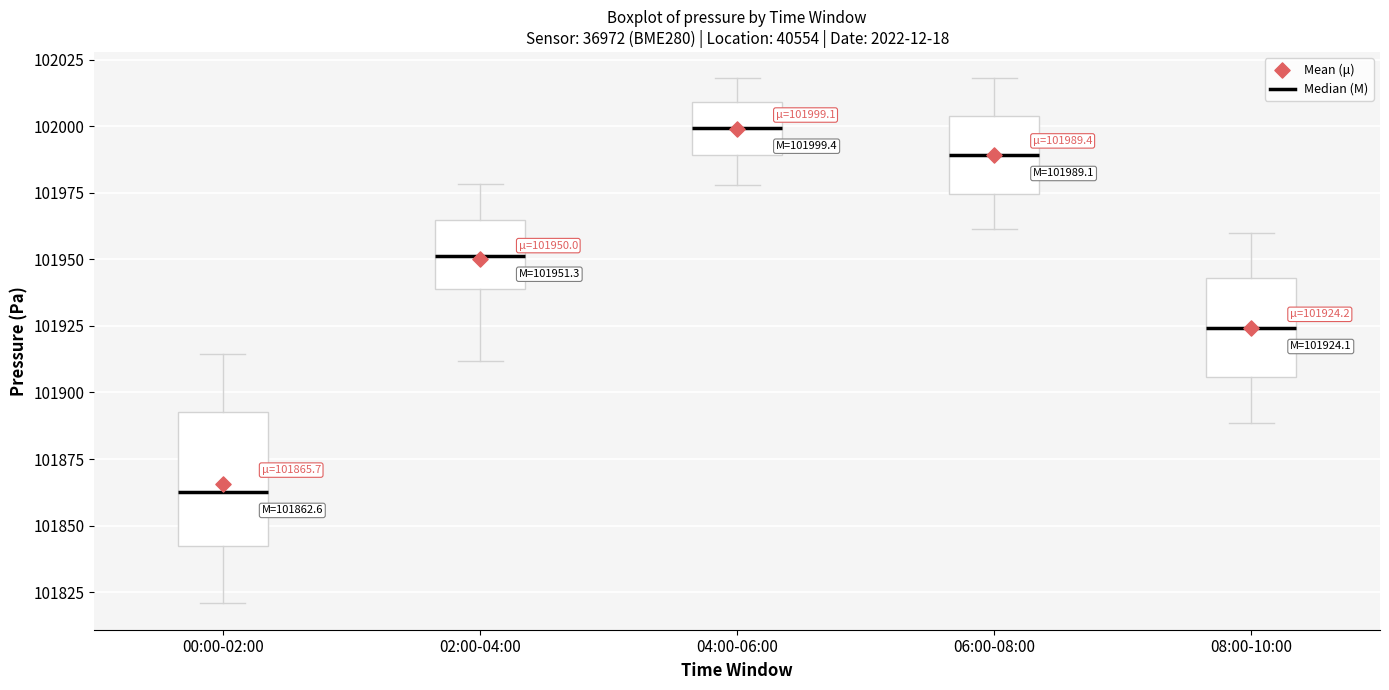

Which box is the tallest, from its lower edge to its upper edge?

00:00-02:00